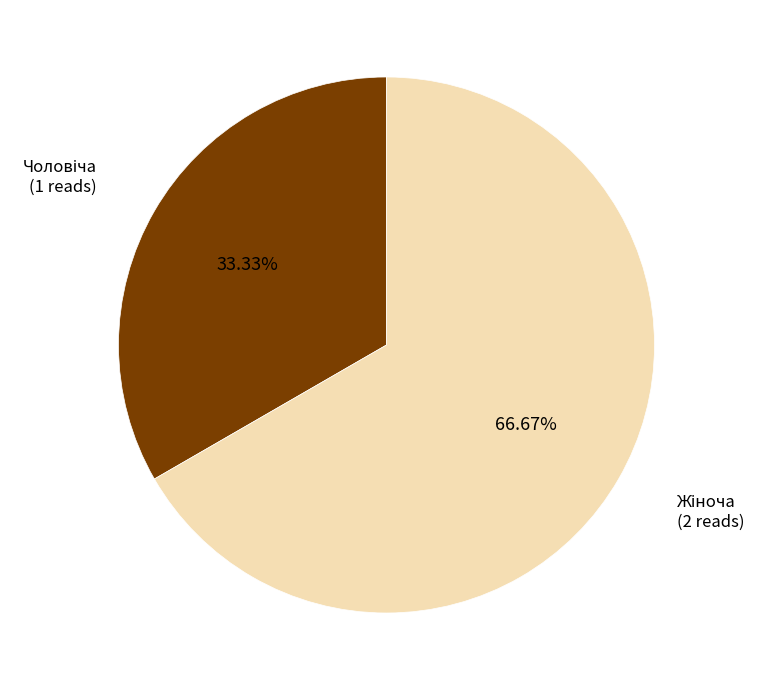

Is there any slice that represents more than half of the pie?

Yes